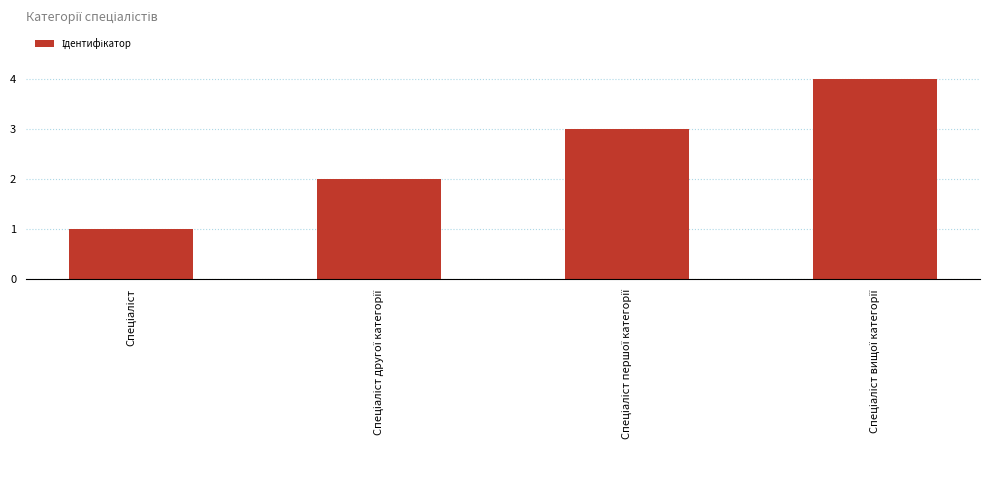

What is the sum of all values?

10